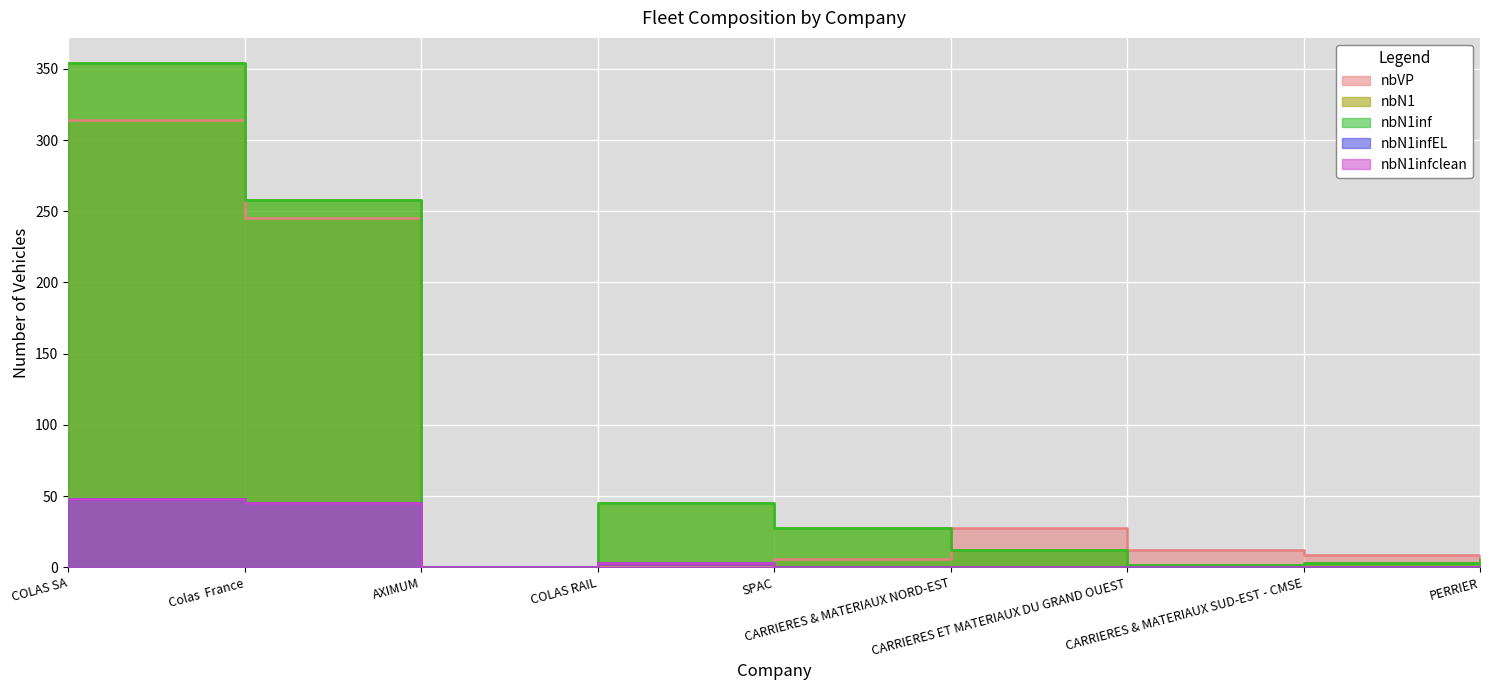

True or false: nbN1 has more than 1 interior local peaks.

False